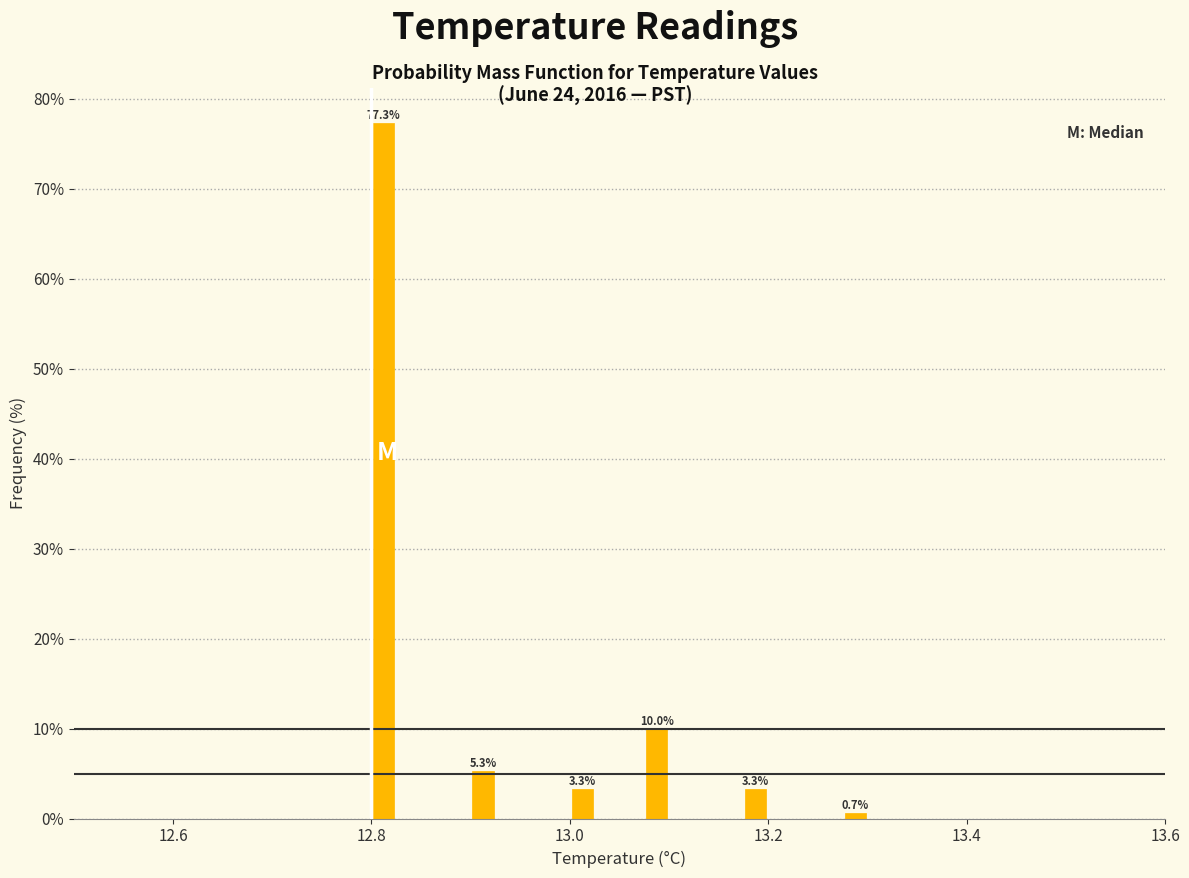

Read against the x-axis, roughly where is the centre of the tallest bar?

12.82